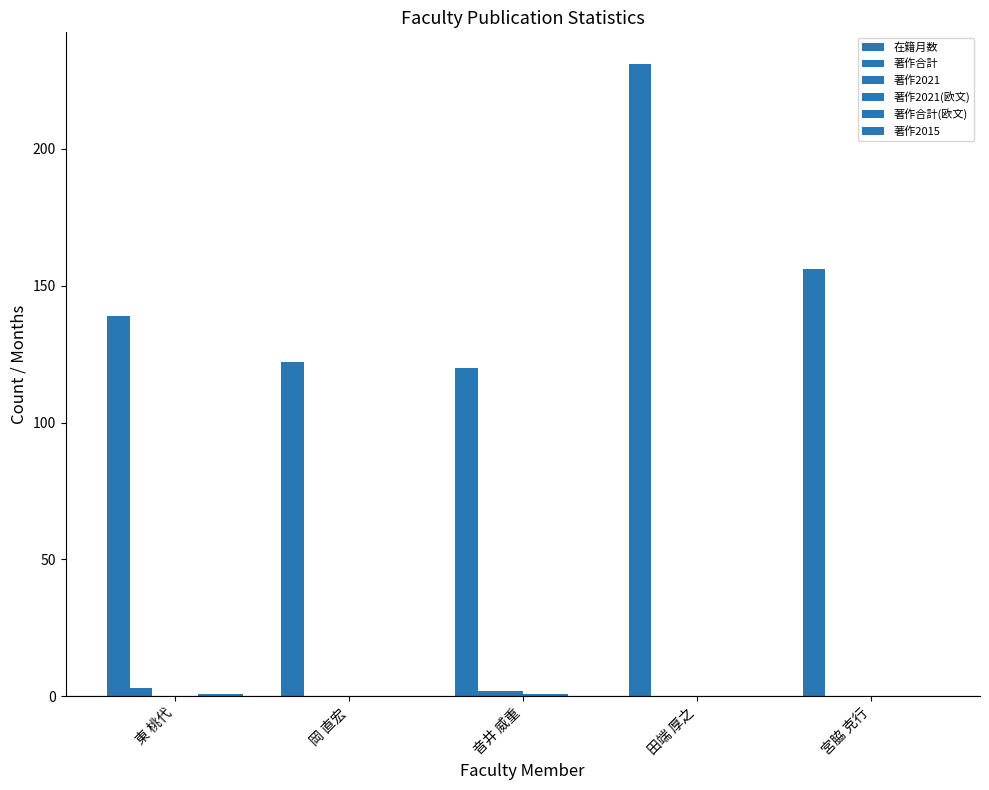

What is the value of the 在籍月数 bar at the 3rd from the left?

120